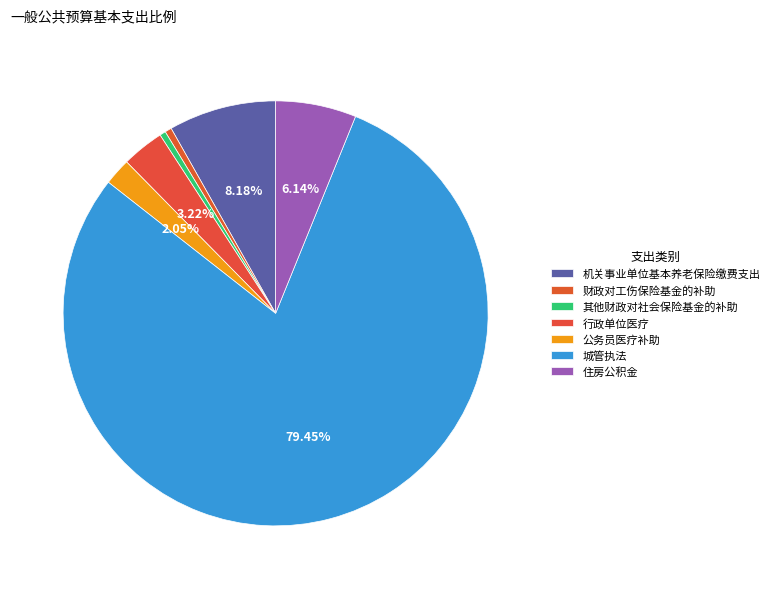

Count the number of slices in the pie.

7